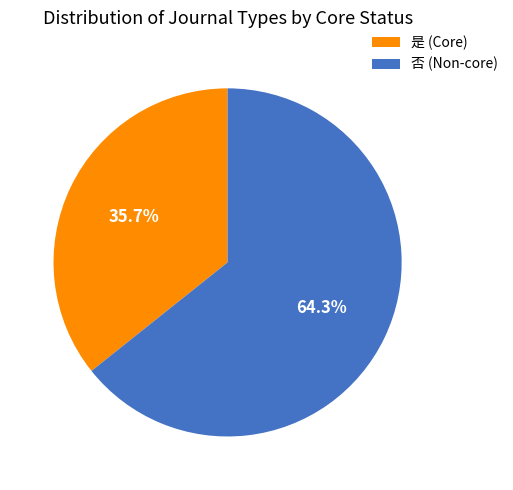

Rank the categories by value from highest to lowest.

否, 是